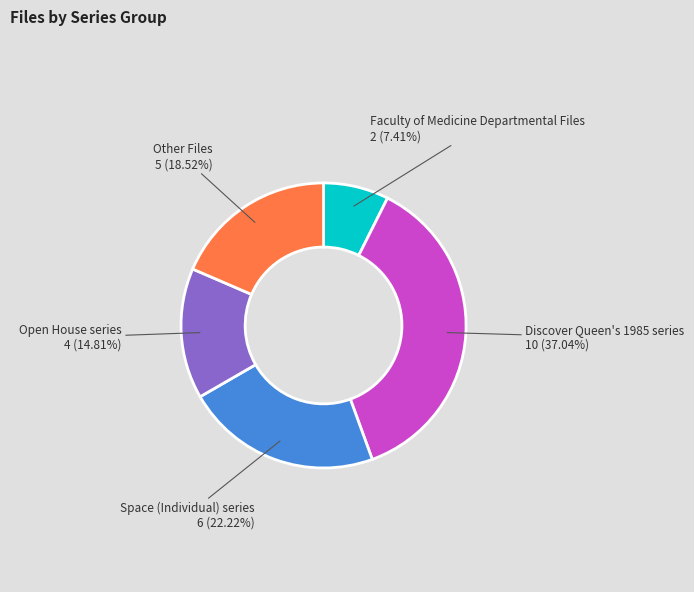

Count the number of slices in the pie.

5